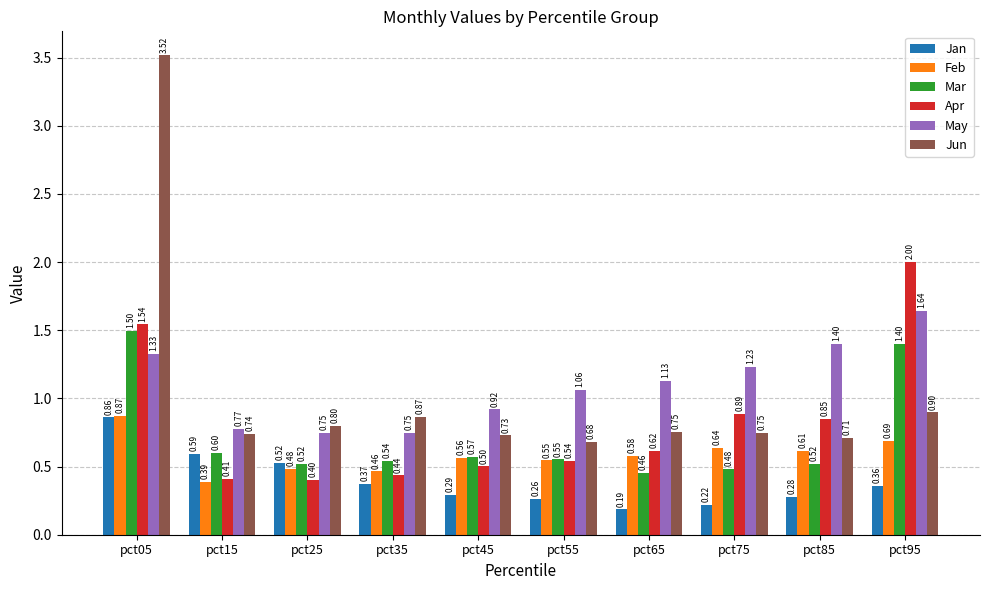

Rank the series at pct95 from lowest to highest value.

Jan, Feb, Jun, Mar, May, Apr